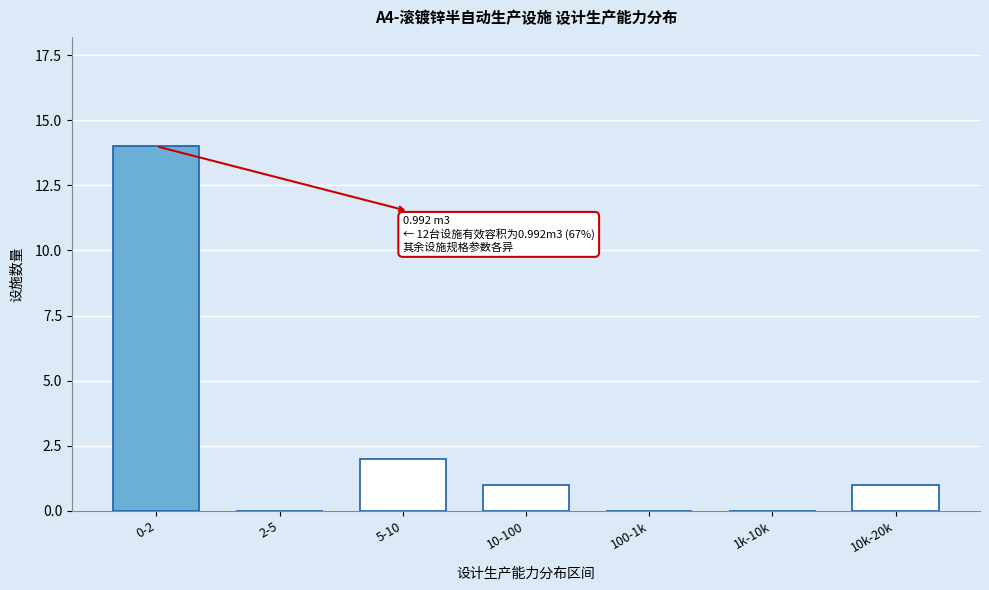

Reading left to right, what are all the values shown in this chart?

0-2=14	2-5=0	5-10=2	10-100=1	100-1k=0	1k-10k=0	10k-20k=1